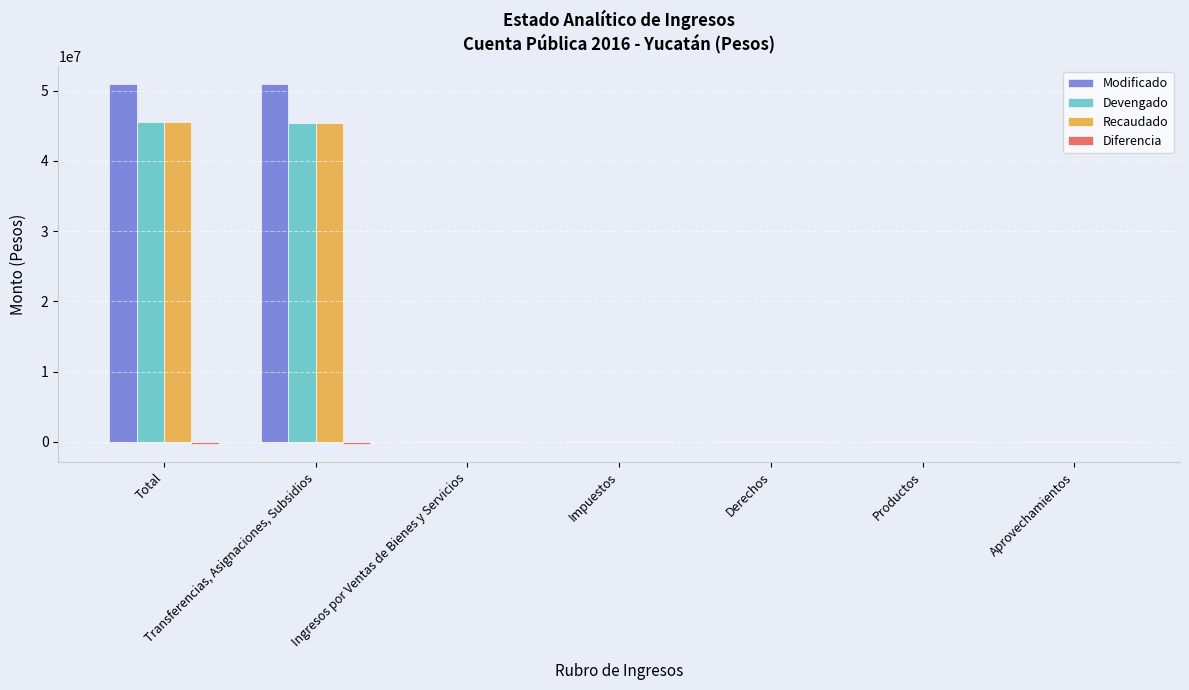

The Recaudado series shows 31424978 at Productos. True or false?

False